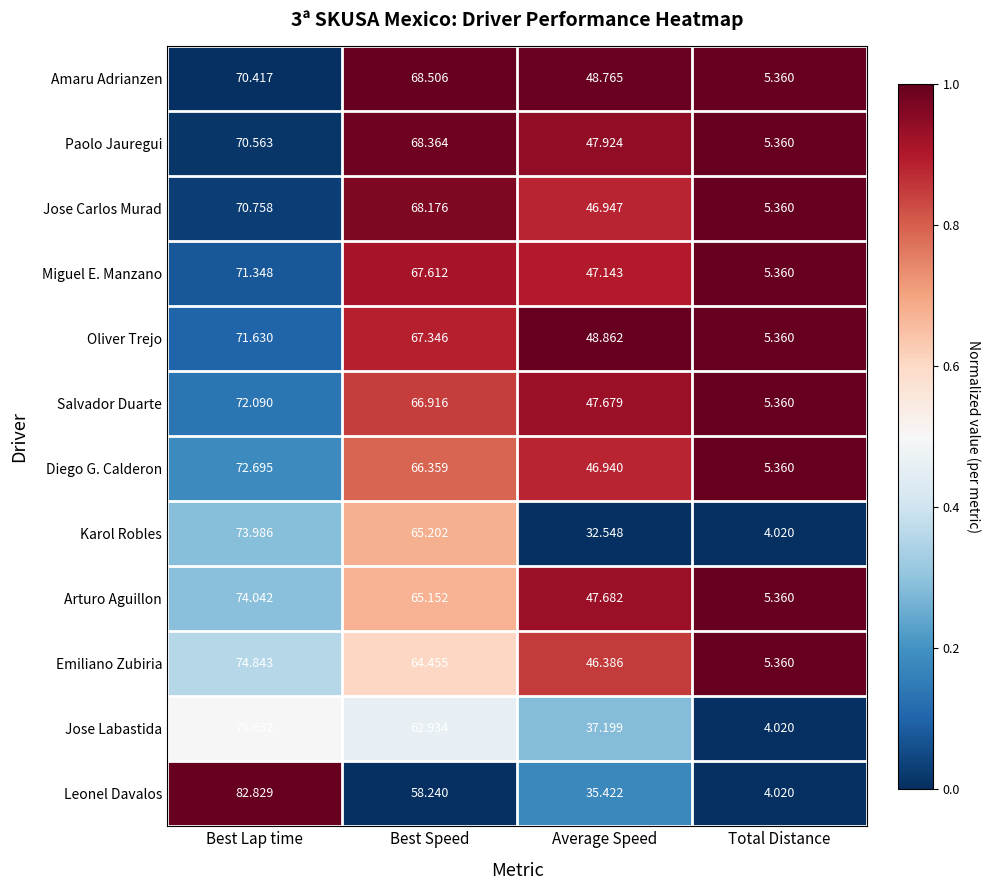

Which series has the largest total across all categories?

Oliver Trejo